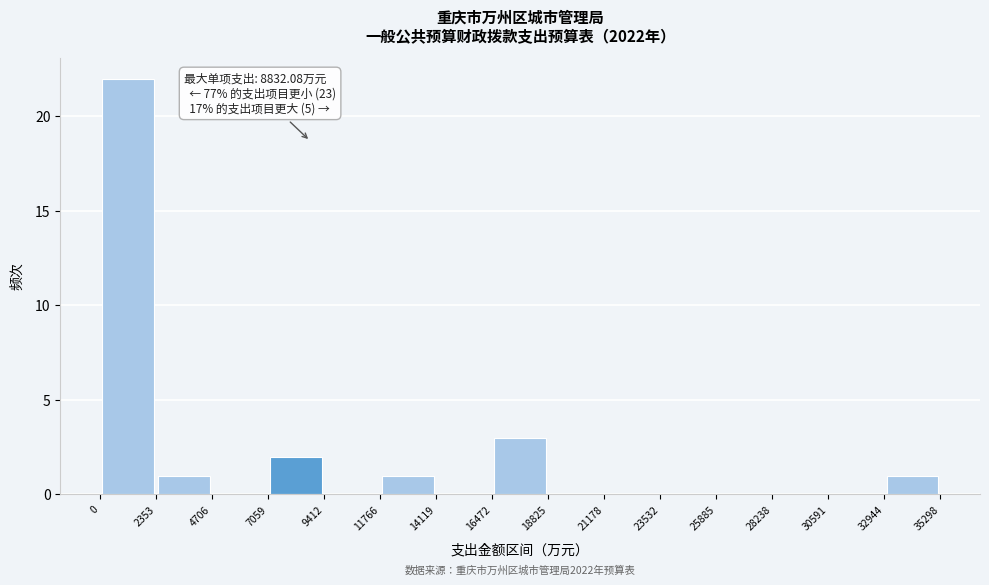

Which range on the x-axis has the tallest bar?

0 to 2353